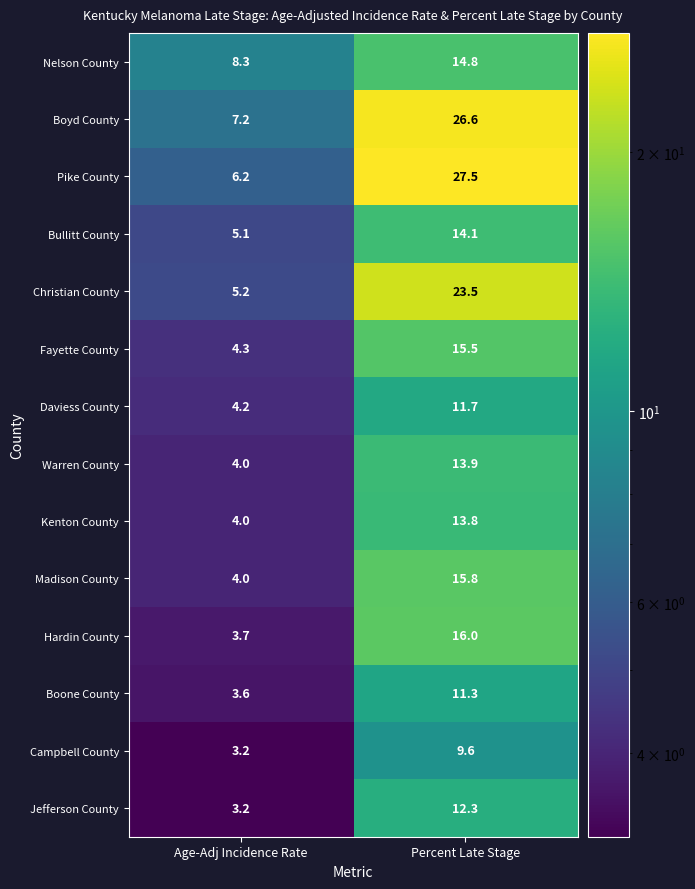

The value of Jefferson County at Age-Adj Incidence Rate is 3.2. True or false?

True